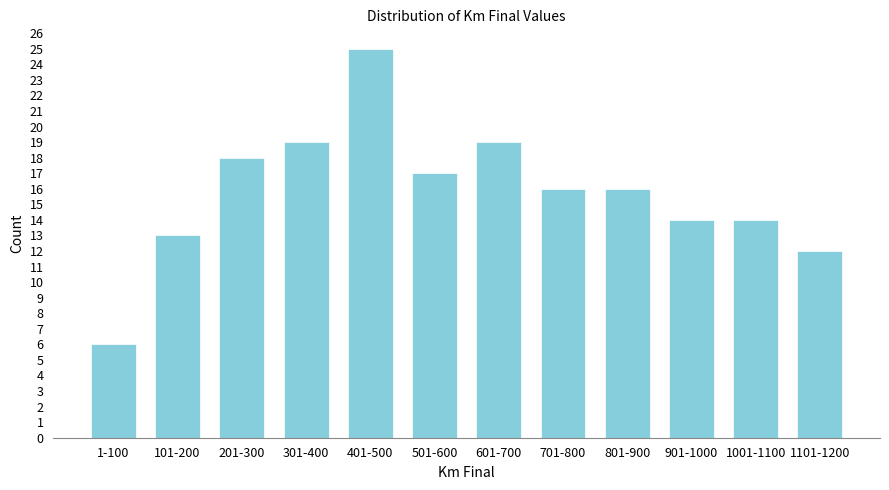

Reading left to right, extract all data points from this chart.

1-100=6	101-200=13	201-300=18	301-400=19	401-500=25	501-600=17	601-700=19	701-800=16	801-900=16	901-1000=14	1001-1100=14	1101-1200=12